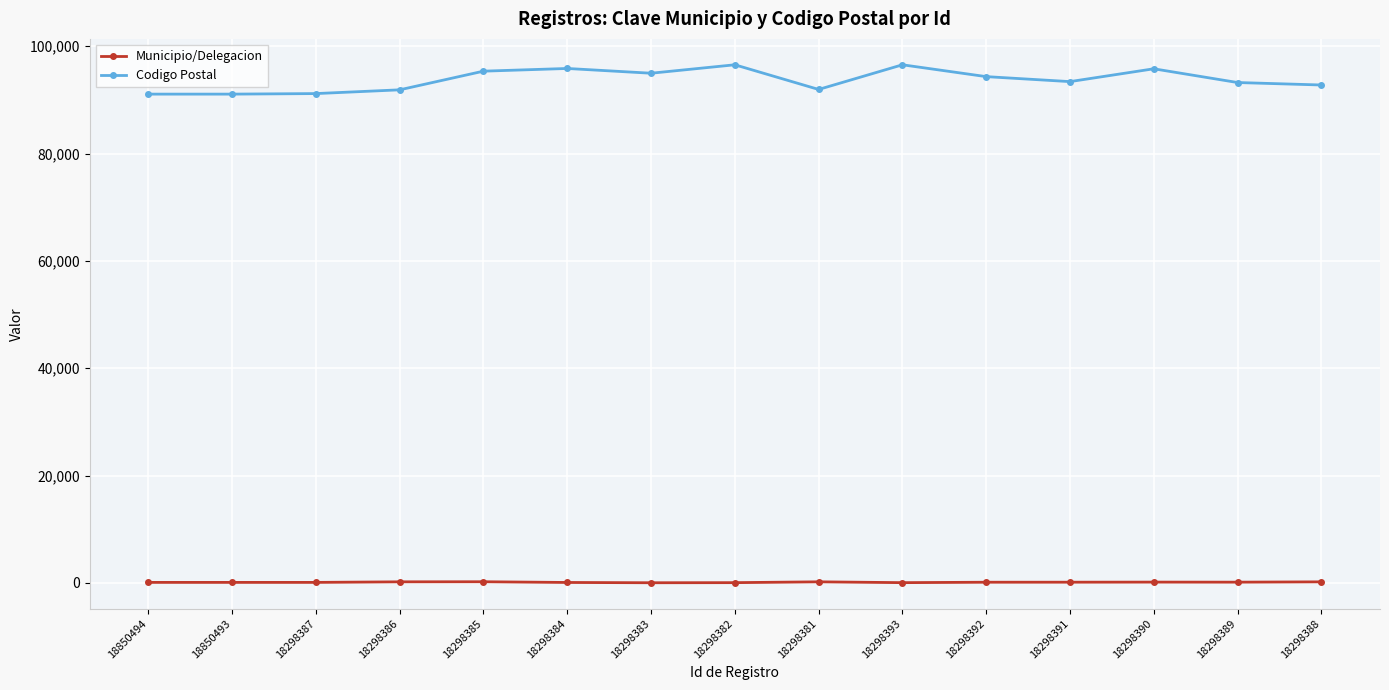

True or false: Municipio/Delegacion and Codigo Postal cross at least once.

False